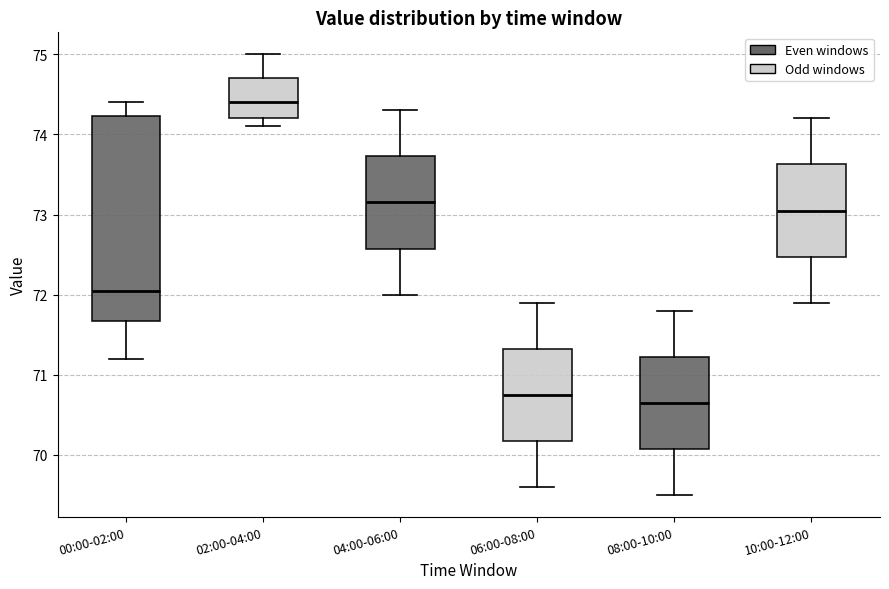

Where is the lower edge of the box for 02:00-04:00 on the y-axis? The values are not printed on the chart, so give them approximately, as read against the axis.

74.2